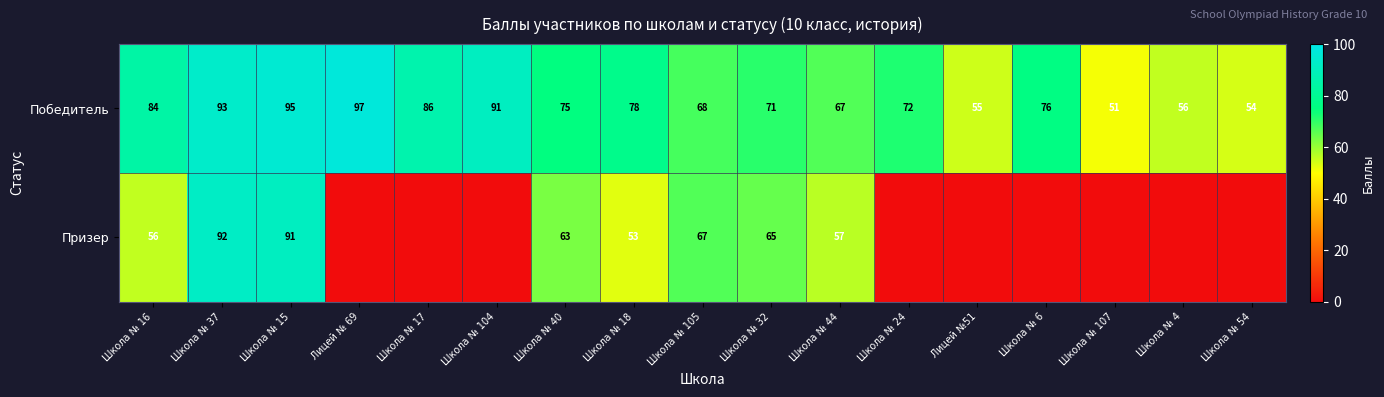

How many data points does each series have?

17